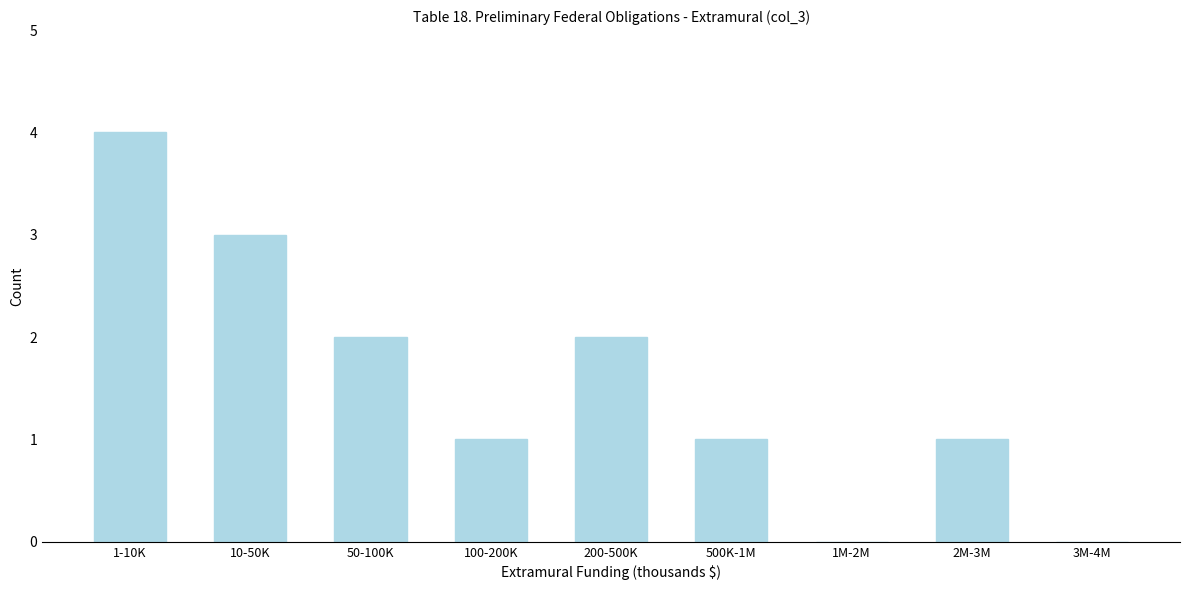

Reading right to left, what are all the values shown in this chart?

3M-4M=0	2M-3M=1	1M-2M=0	500K-1M=1	200-500K=2	100-200K=1	50-100K=2	10-50K=3	1-10K=4